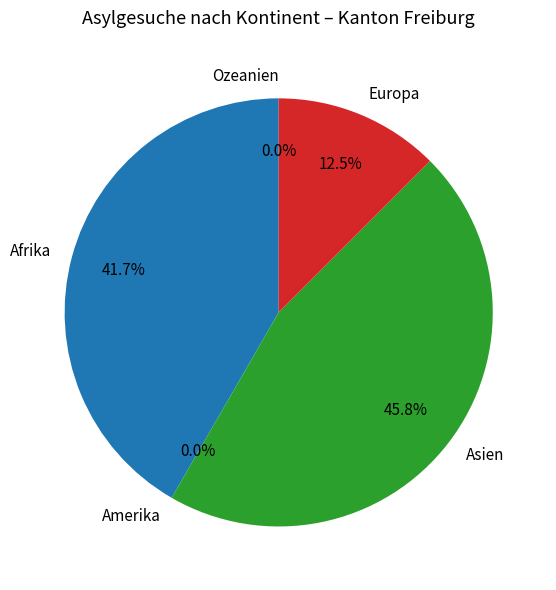

How many segments does this pie chart have?

5